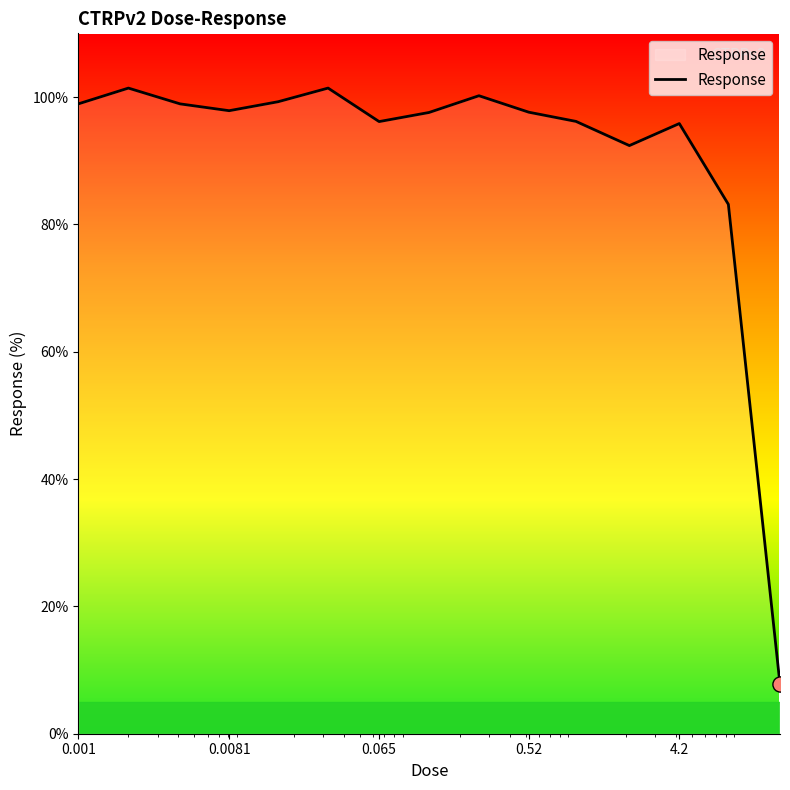

What is the difference between the maximum and minimum values?

93.6